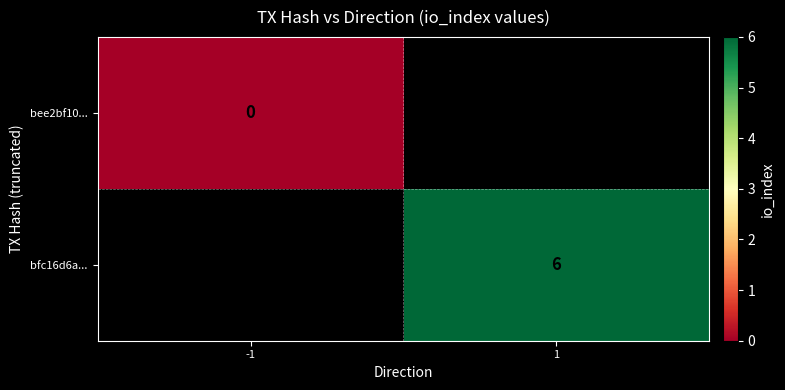

The bfc16d6a... series shows 6 at 1. True or false?

True